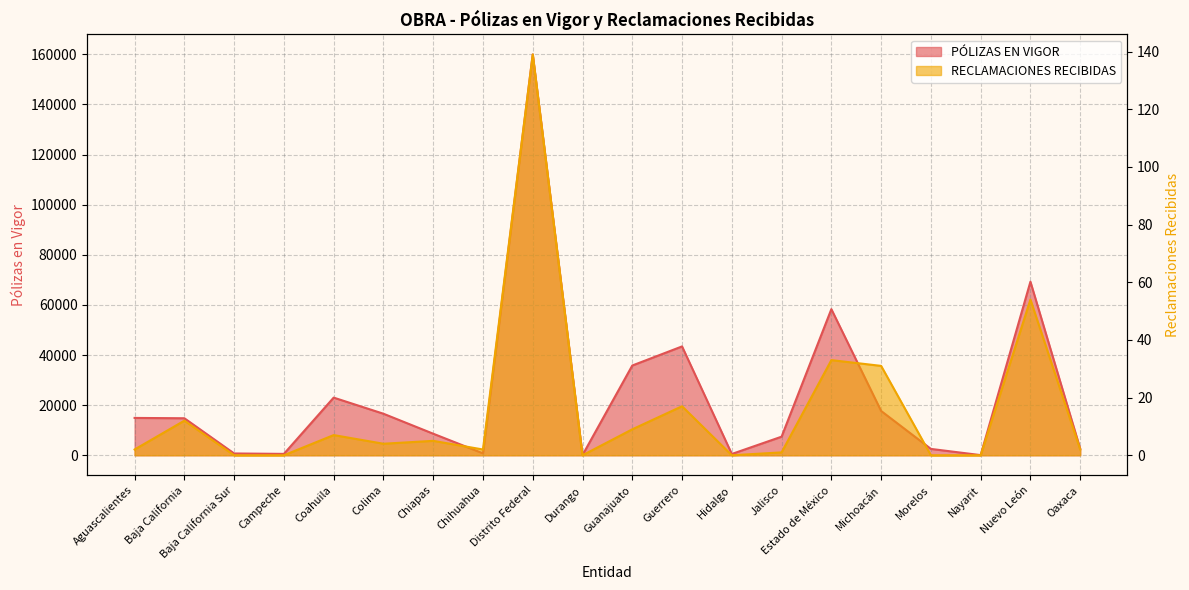

The PÓLIZAS EN VIGOR series shows 1096 at Chihuahua. True or false?

False